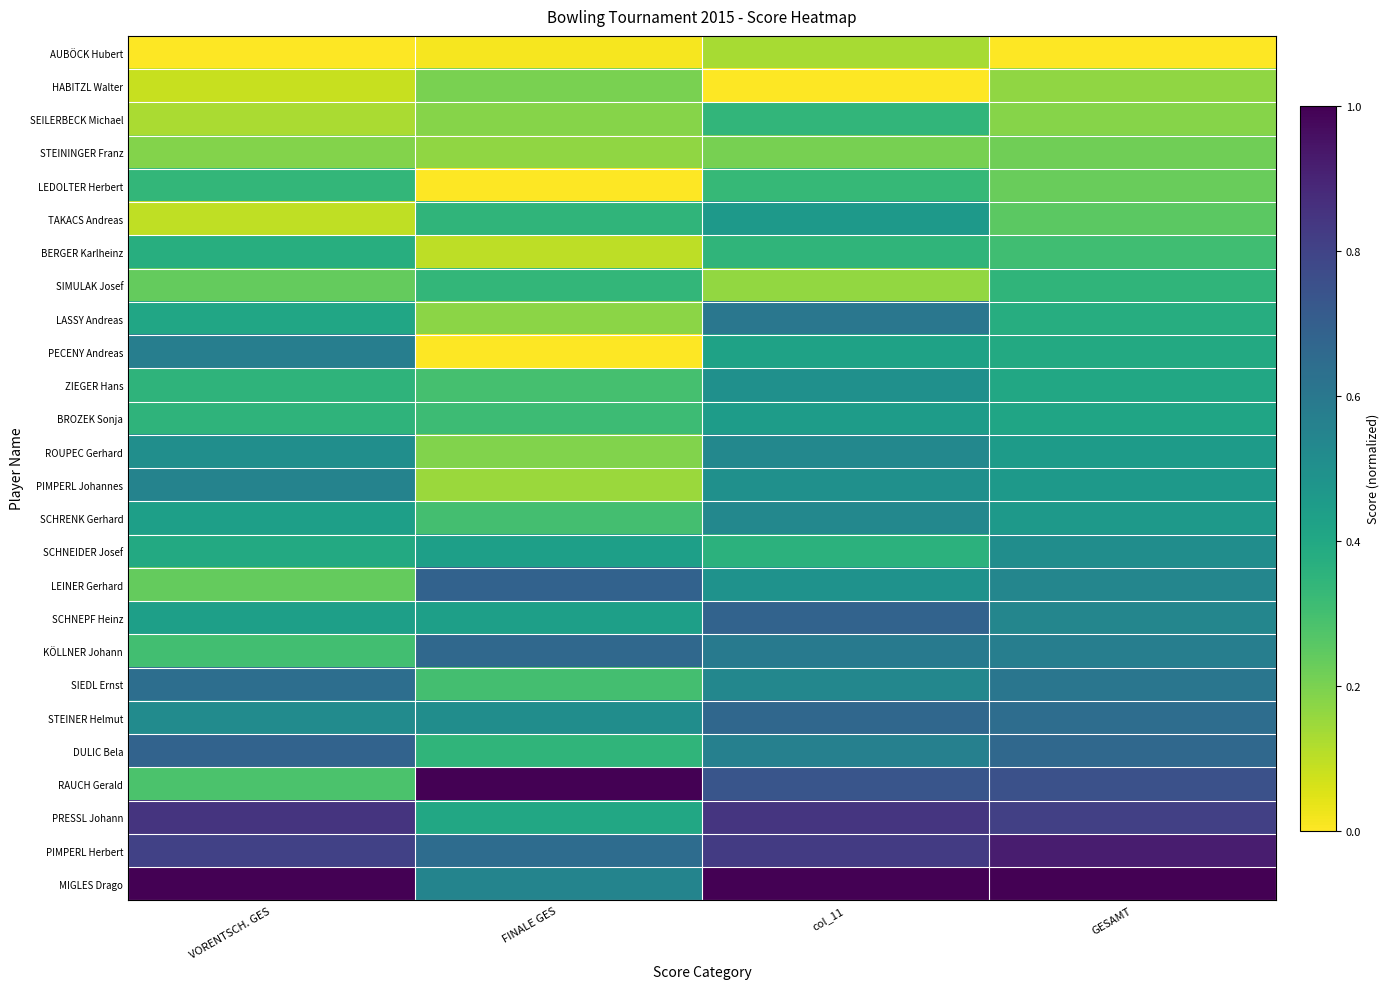

Which category has the highest value across all series?

VORENTSCH. GES